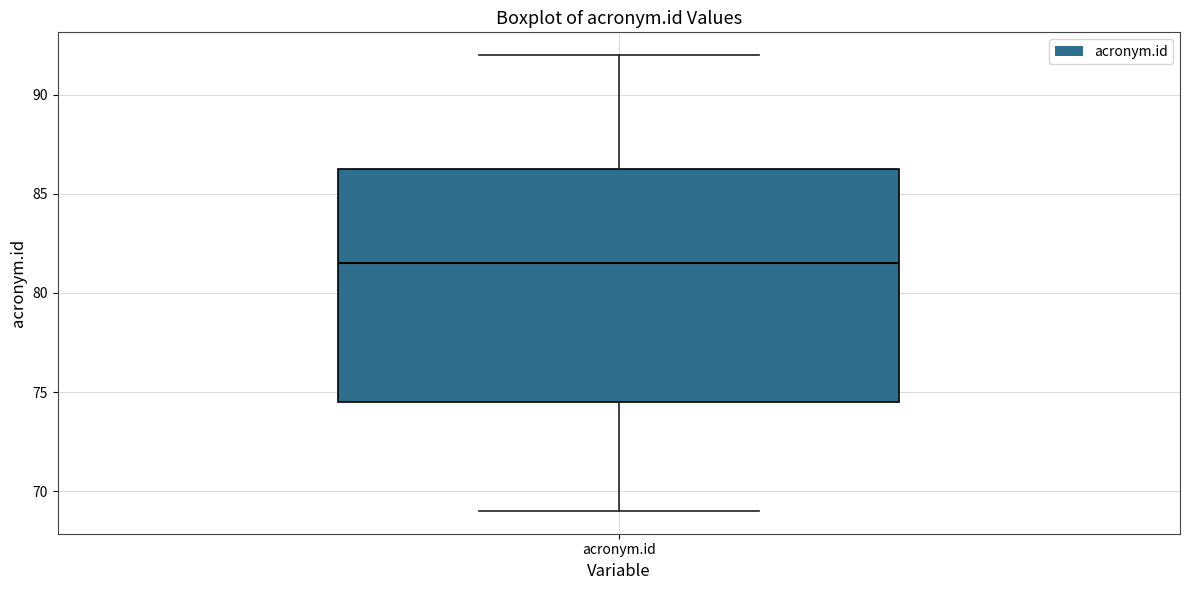

Read this box plot against the y-axis: the position of the median line, the range covered by the box, and the ends of both whiskers. The values are not printed on the chart, so give them approximately, as read against the axis.

median 81.5, box 74.5 to 86.5, whiskers 69.0 to 92.0